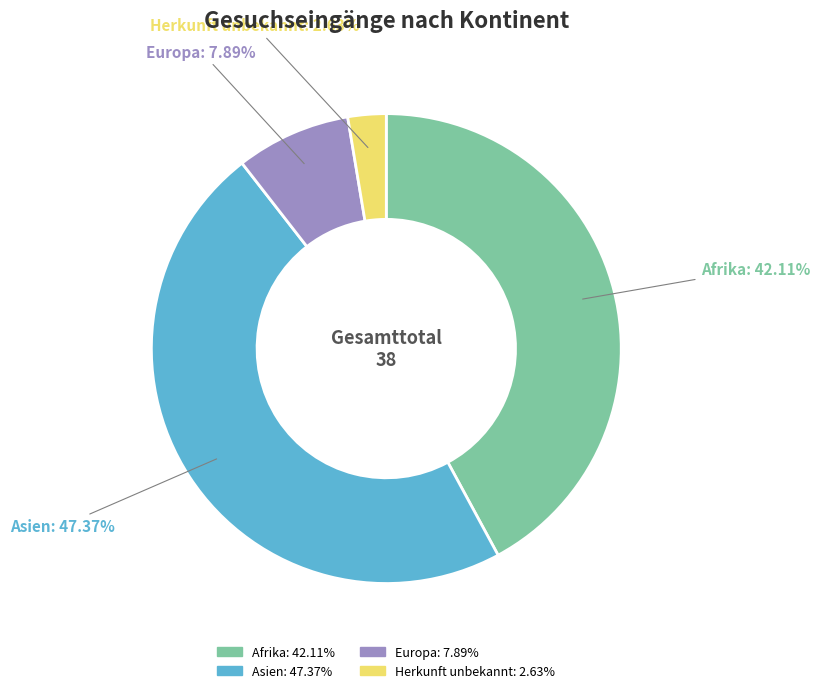

Which slice is the largest?

Asien